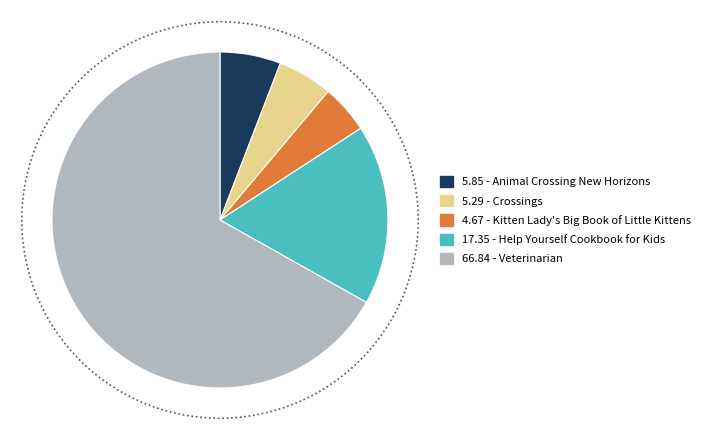

Approximately how many times larger is the value at Help Yourself Cookbook for Kids compared to Veterinarian?

0.3